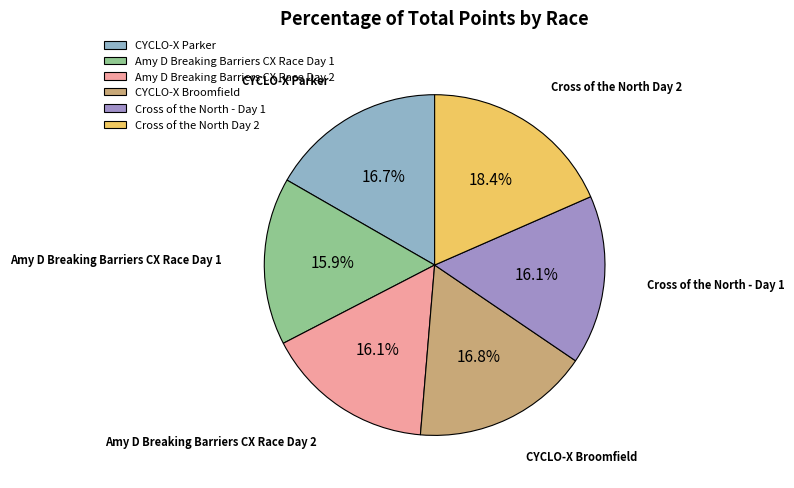

Do Cross of the North - Day 1 and CYCLO-X Parker together represent more than half of the pie?

No